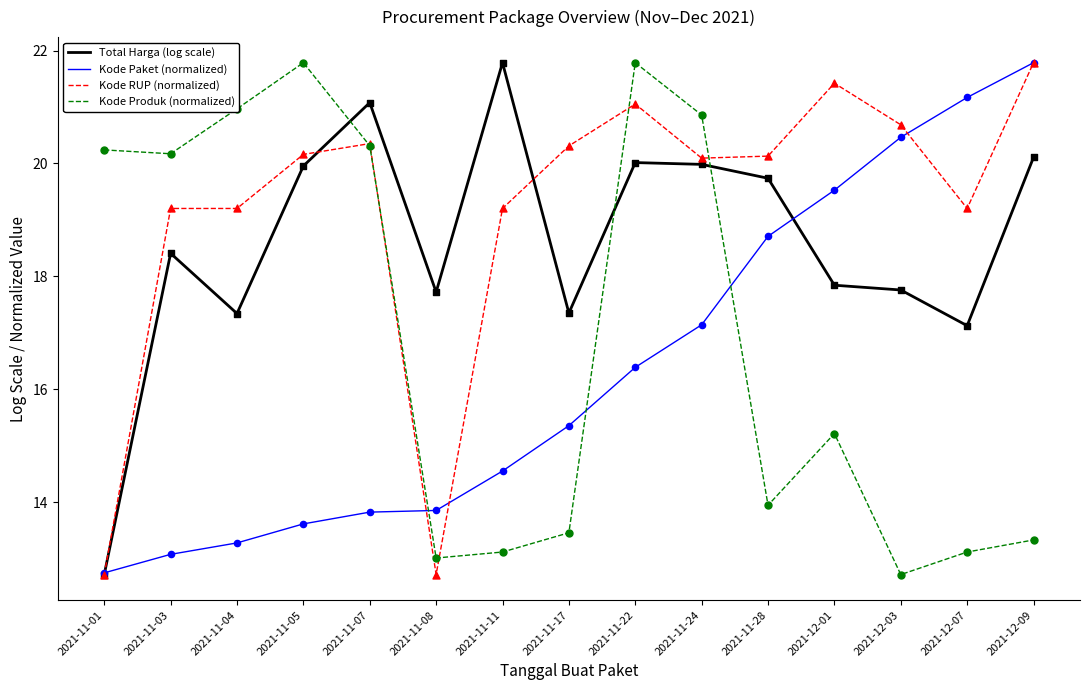

At how many categories does at least one series exceed 18?

14